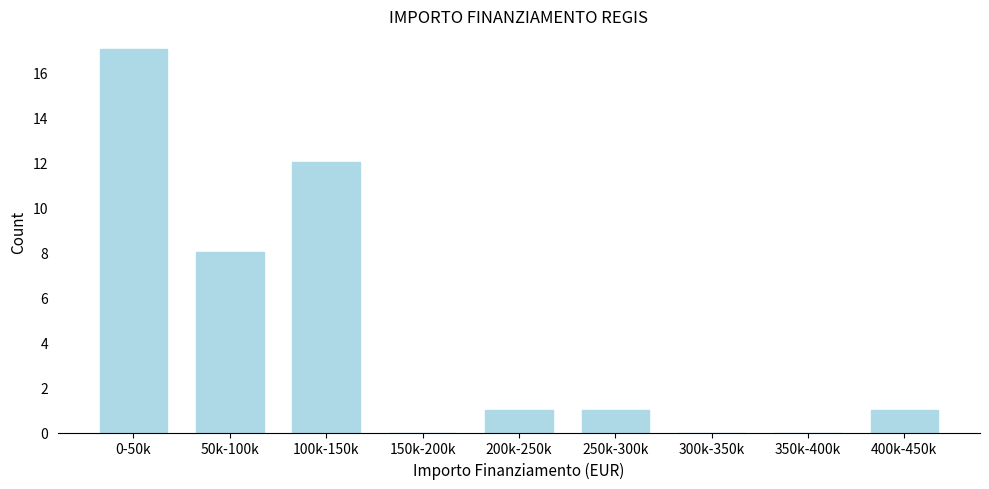

Reading left to right, list all the values displayed in this chart.

0-50k=17	50k-100k=8	100k-150k=12	150k-200k=0	200k-250k=1	250k-300k=1	300k-350k=0	350k-400k=0	400k-450k=1